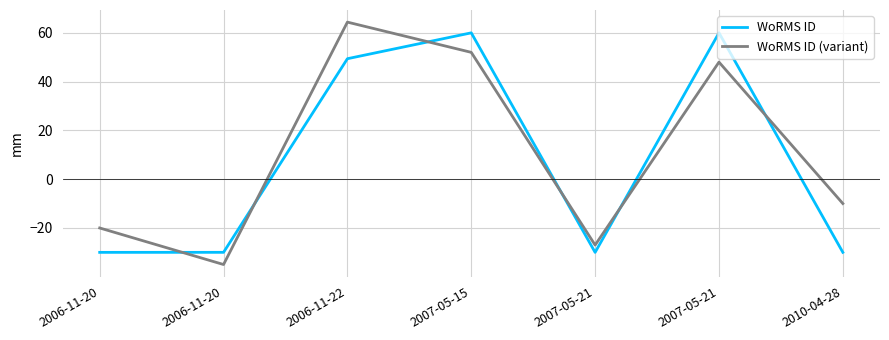

Which category has the lowest value across all series?

2006-11-20